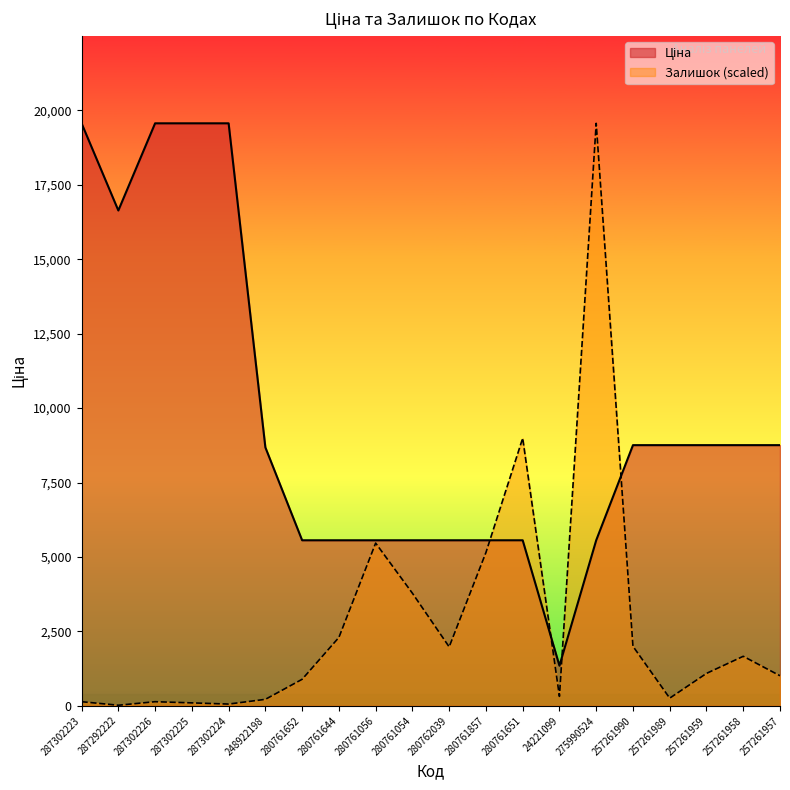

The value of Ціна at 257261989 is 8755.5. True or false?

True